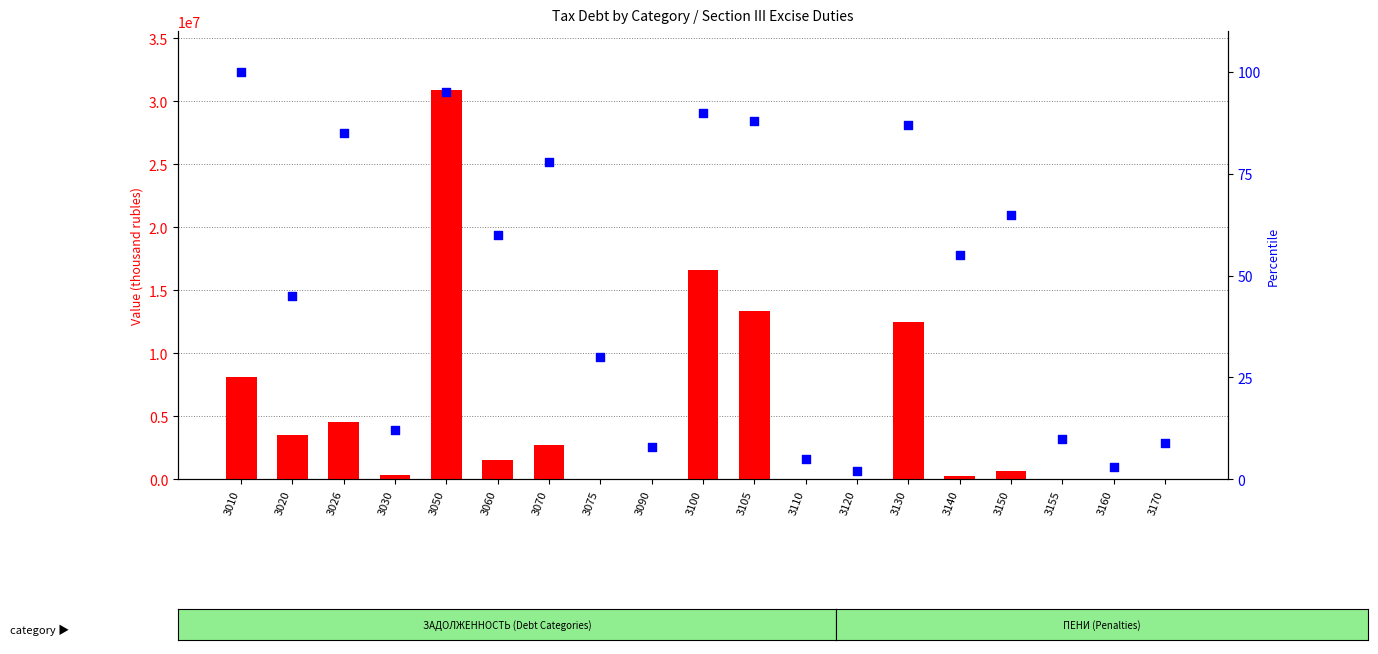

At how many categories does at least one series exceed 14690627?

2